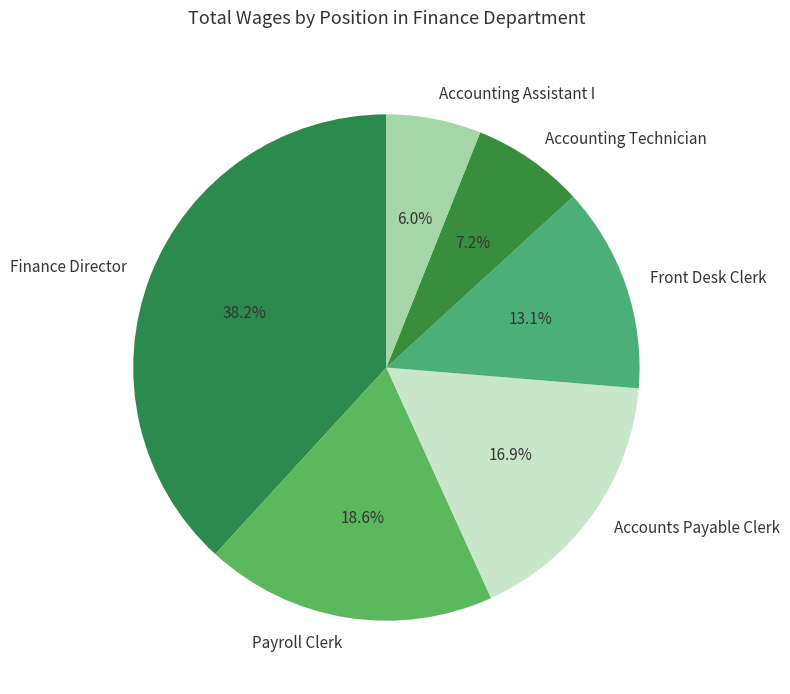

The Accounts Payable Clerk slice represents 17% of the pie. True or false?

True